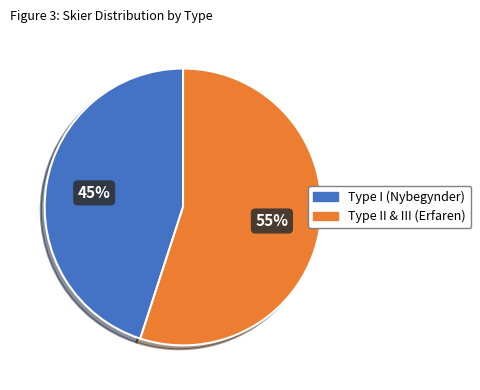

Is there any slice that represents more than half of the pie?

Yes